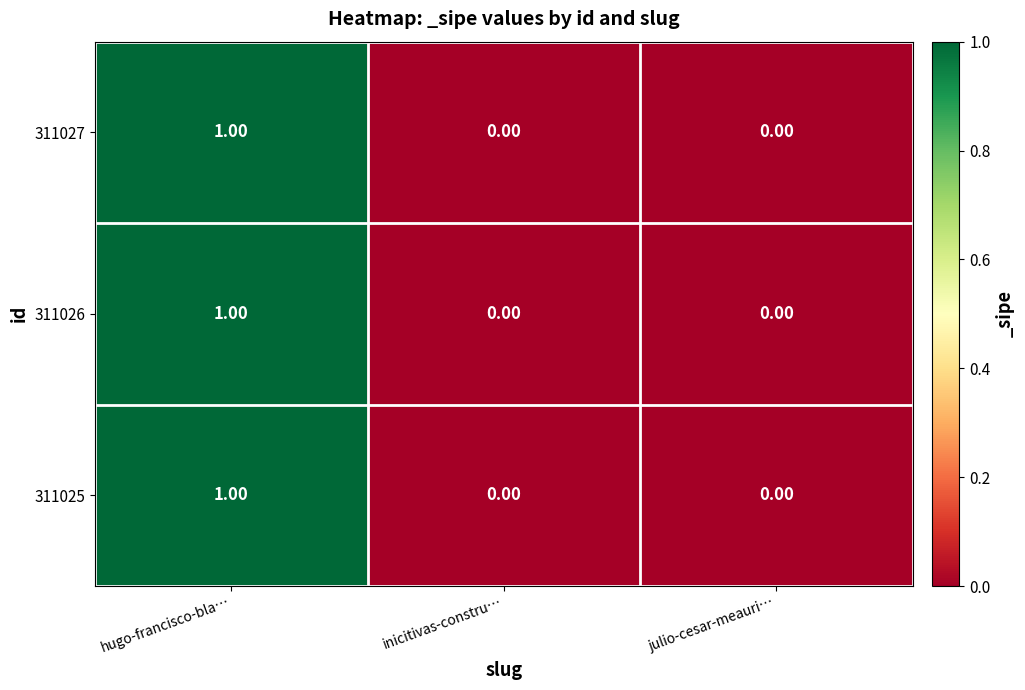

Which category has the highest value across all series?

hugo-francisco-bla…